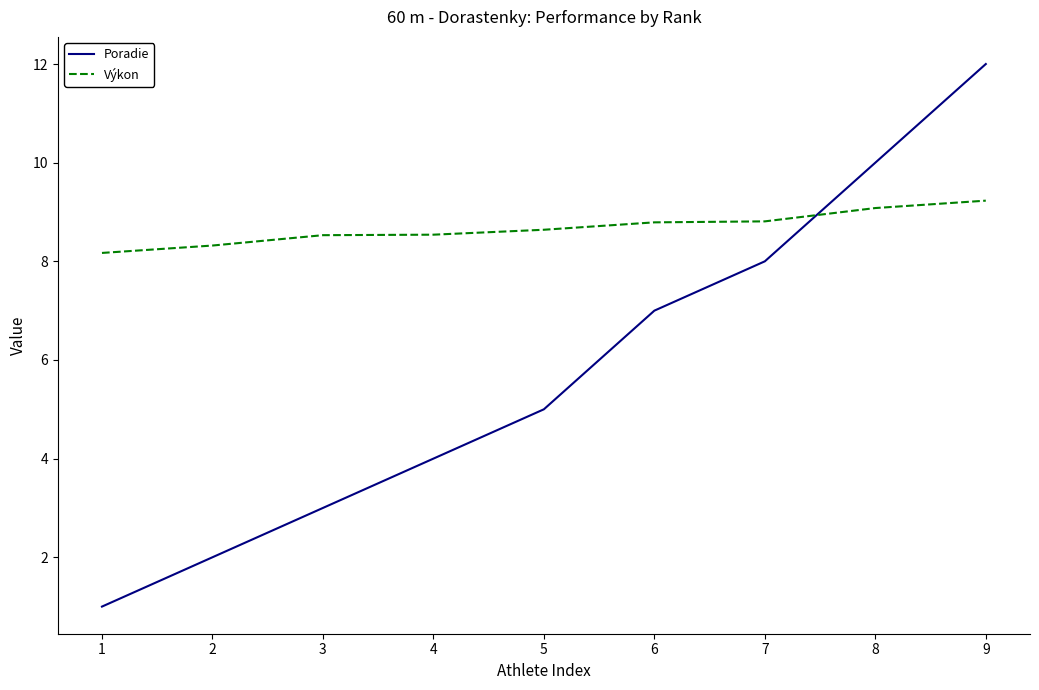

Is the value of Výkon at 7 greater than the value of Poradie at 2?

Yes